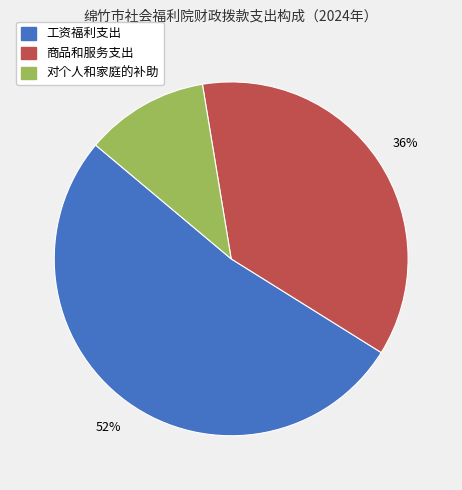

What is the majority slice?

工资福利支出